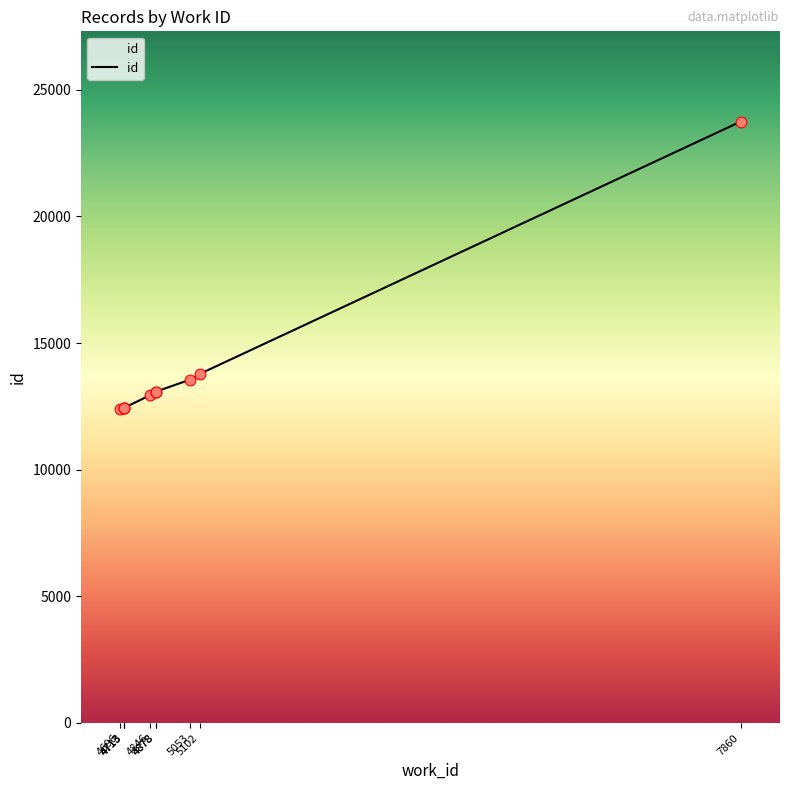

Approximately how many times larger is the value at 4713 compared to 5053?

0.9